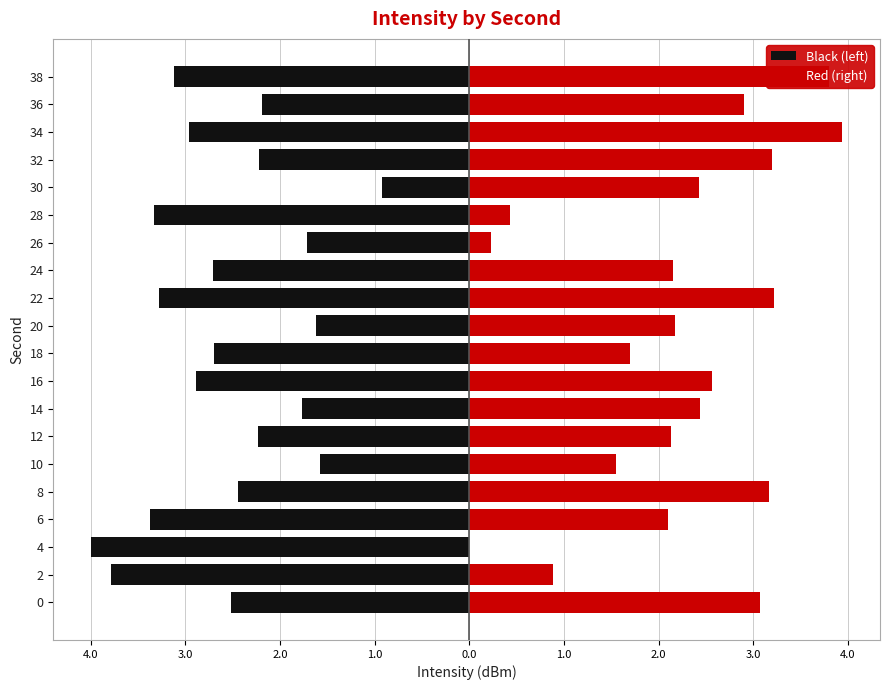

At how many categories does at least one series exceed -3?

20